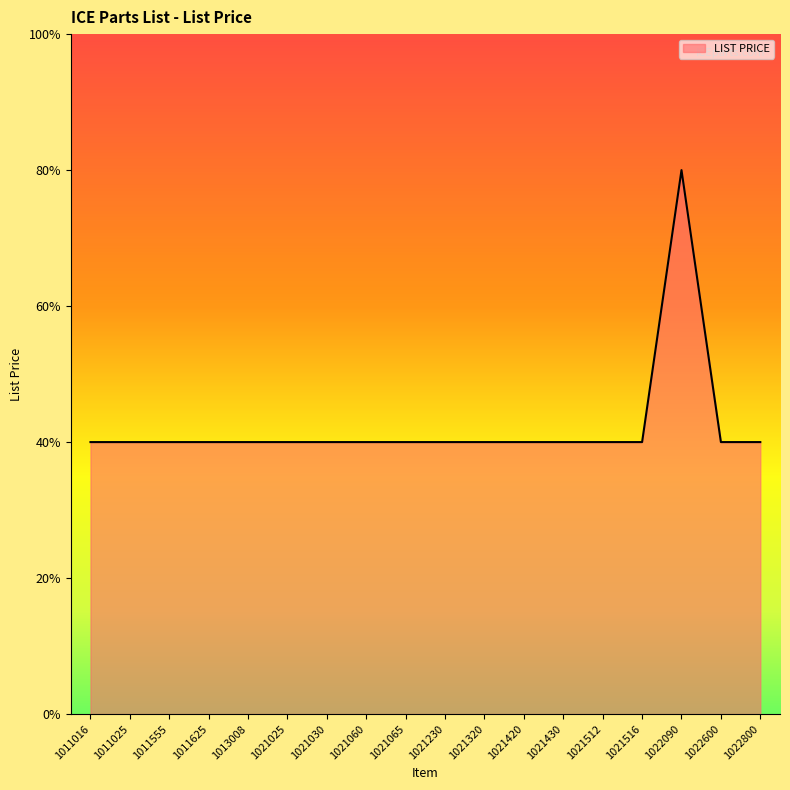

What is the average value?

4